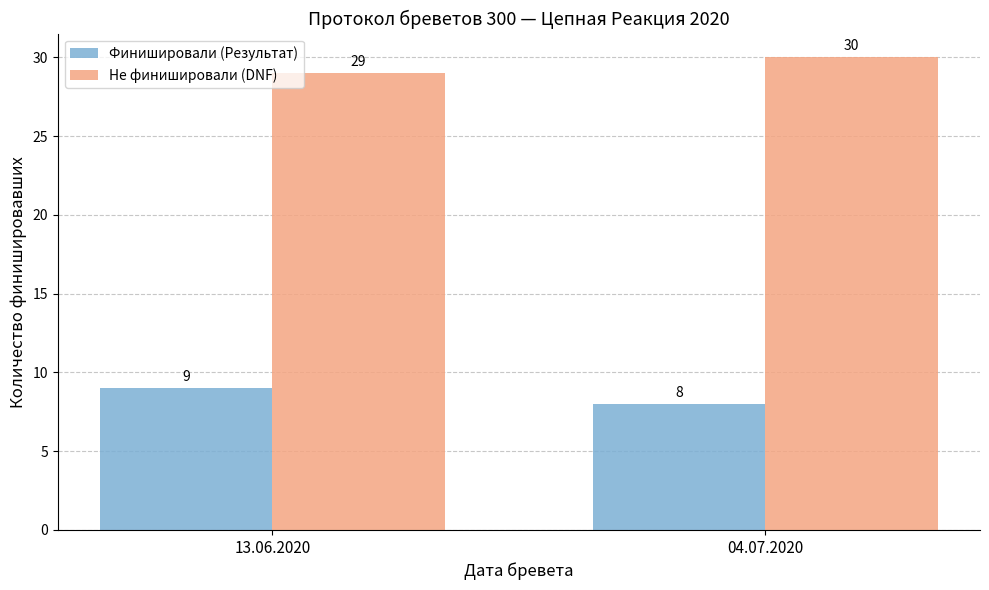

What is the lowest value of the Не финишировали (DNF) series?

29